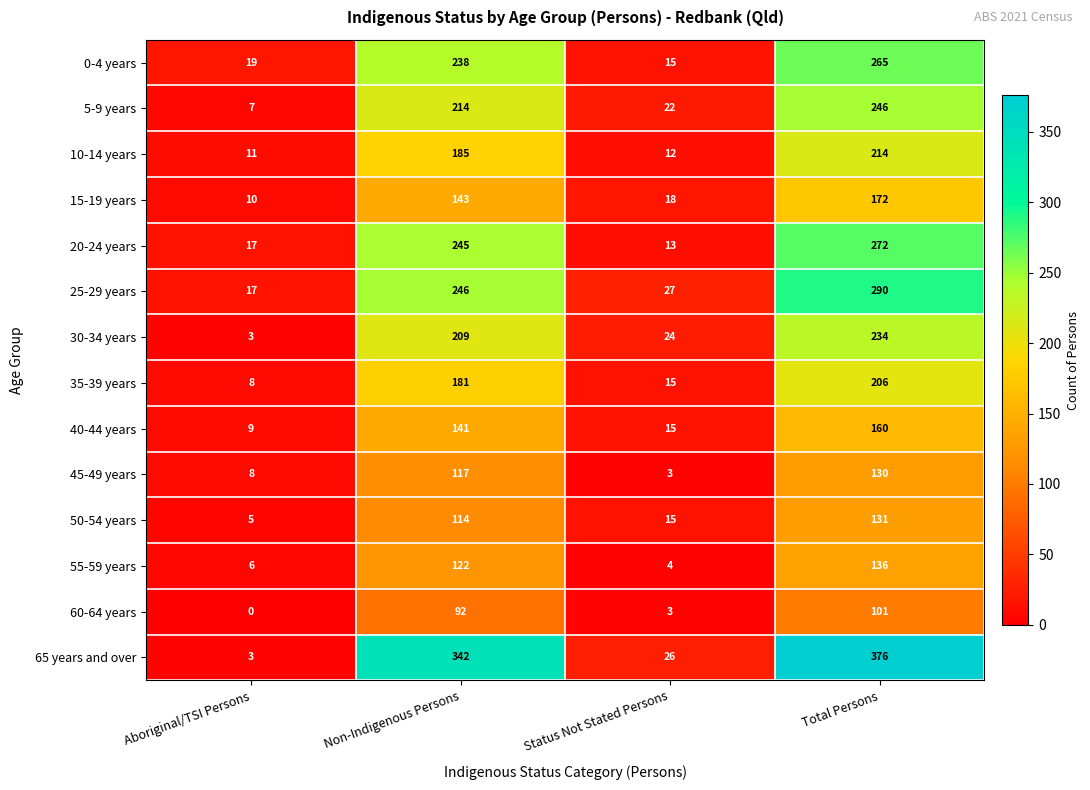

What is the average value of the 5-9 years series?

122